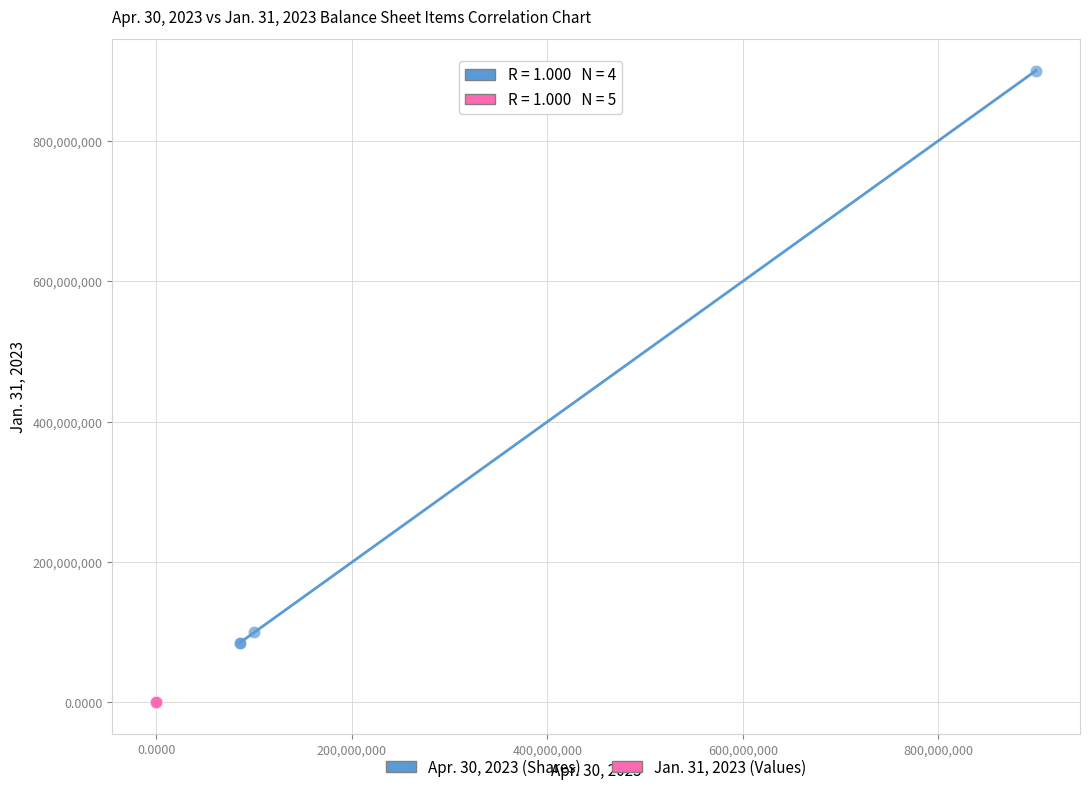

Which series contains the highest Y value?

Apr. 30, 2023 (Shares)